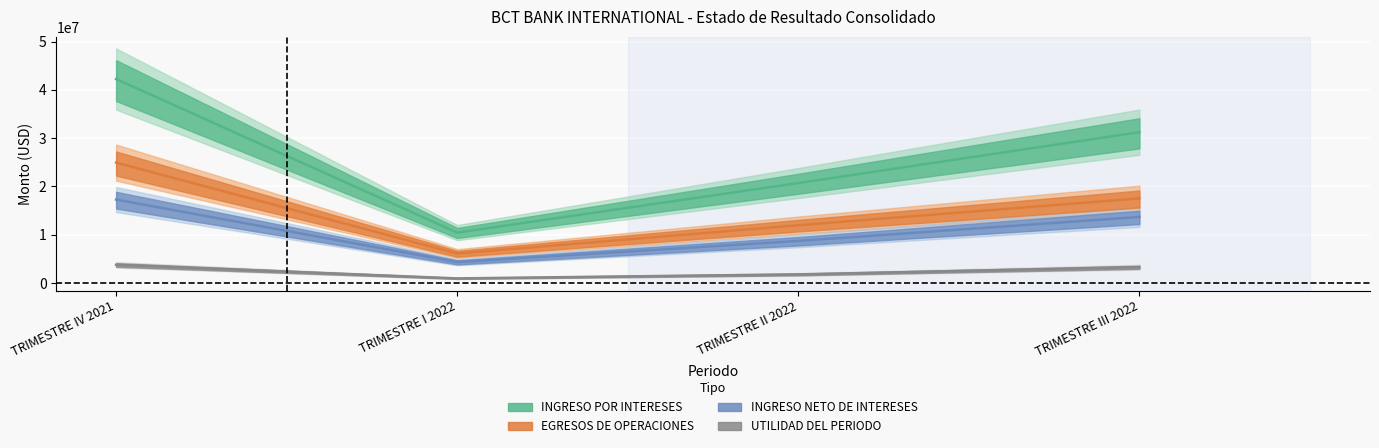

Where is the first local minimum for INGRESO POR INTERESES?

TRIMESTRE I 2022